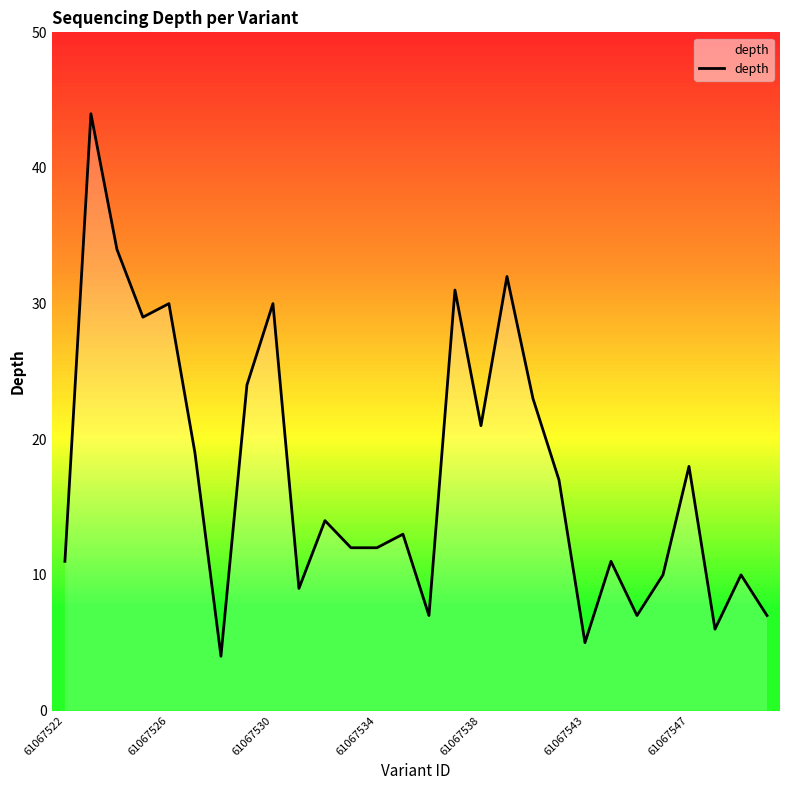

What is the smallest value displayed?

4